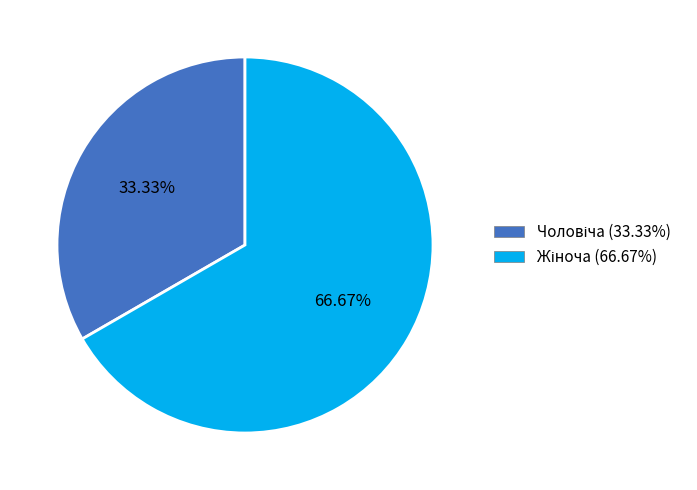

Is there a majority slice in this chart?

Yes